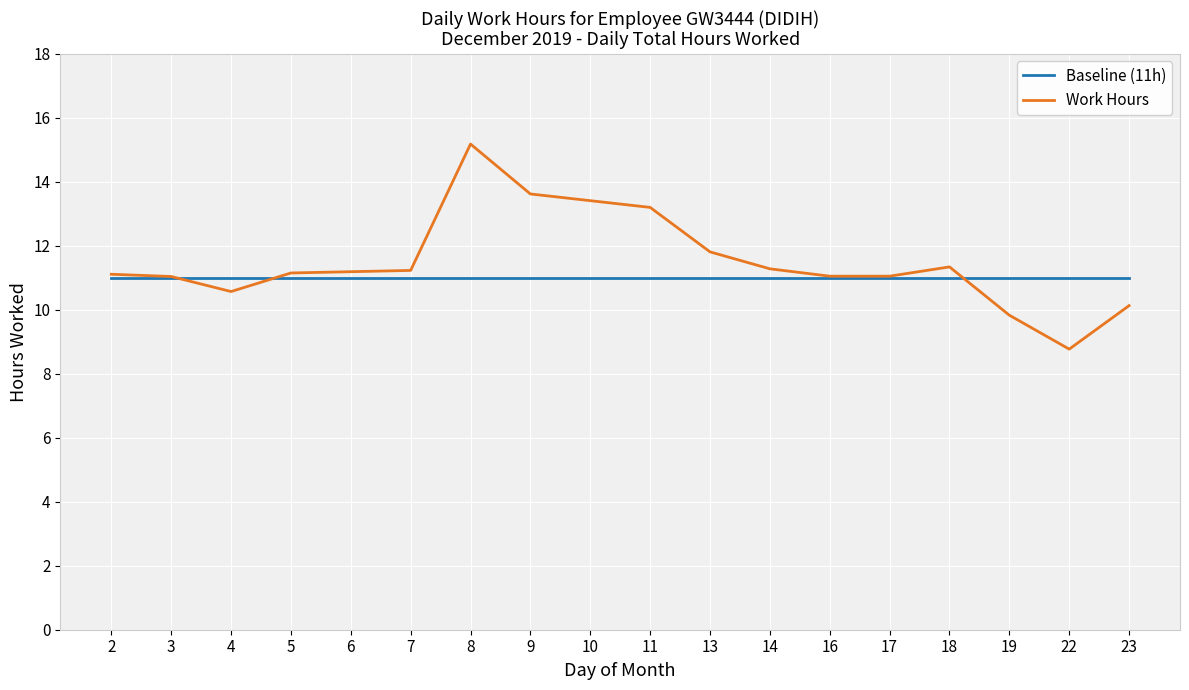

What are all the series names shown in the legend?

Baseline (11h), Work Hours